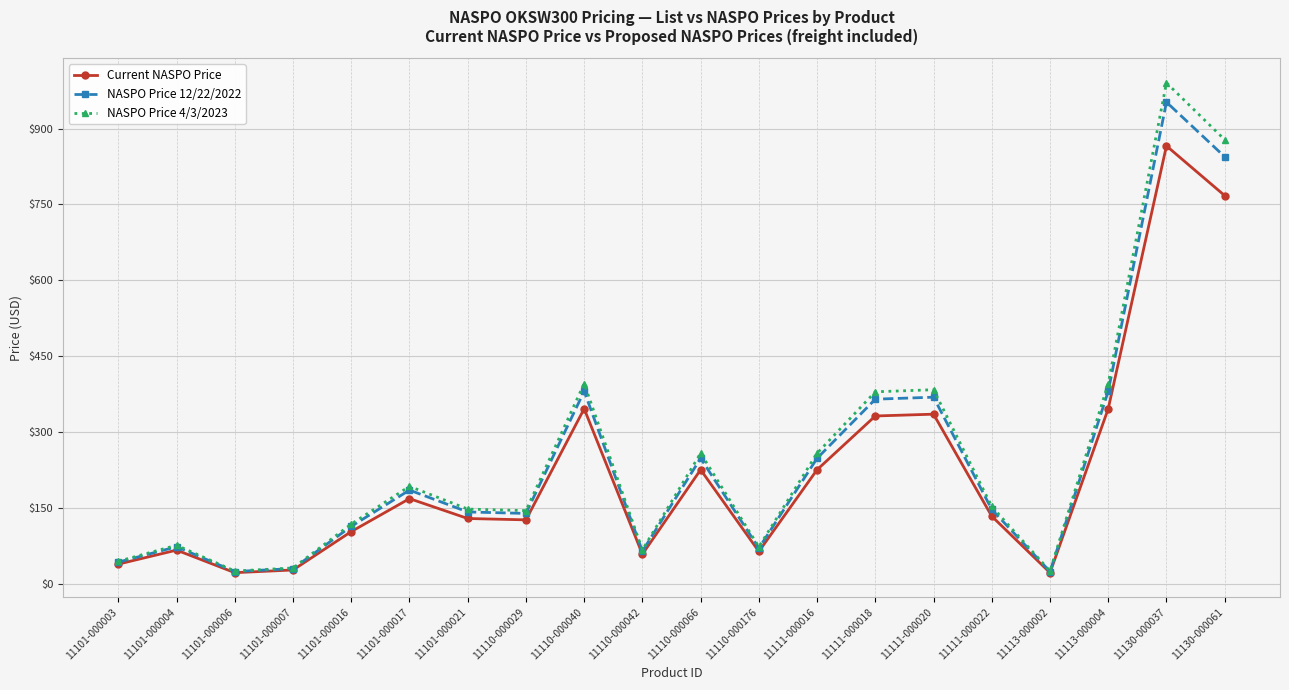

The value of Current NASPO Price at 11101-000006 is 22.4. True or false?

True